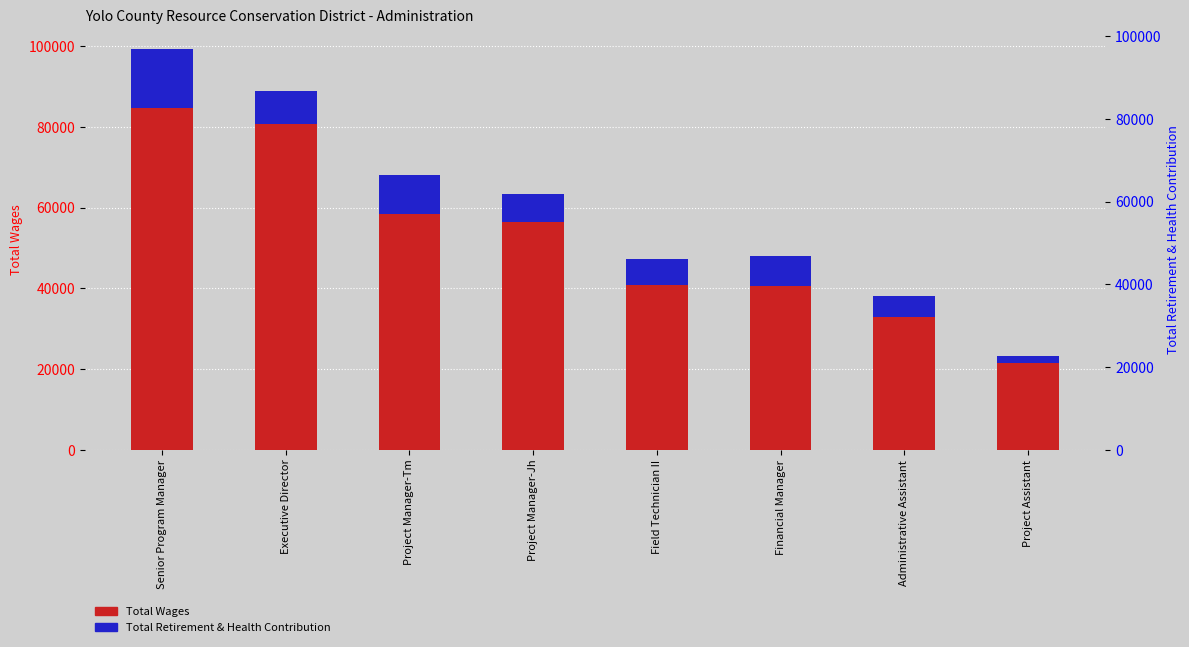

What are all the series names shown in the legend?

Total Wages, Total Retirement & Health Contribution